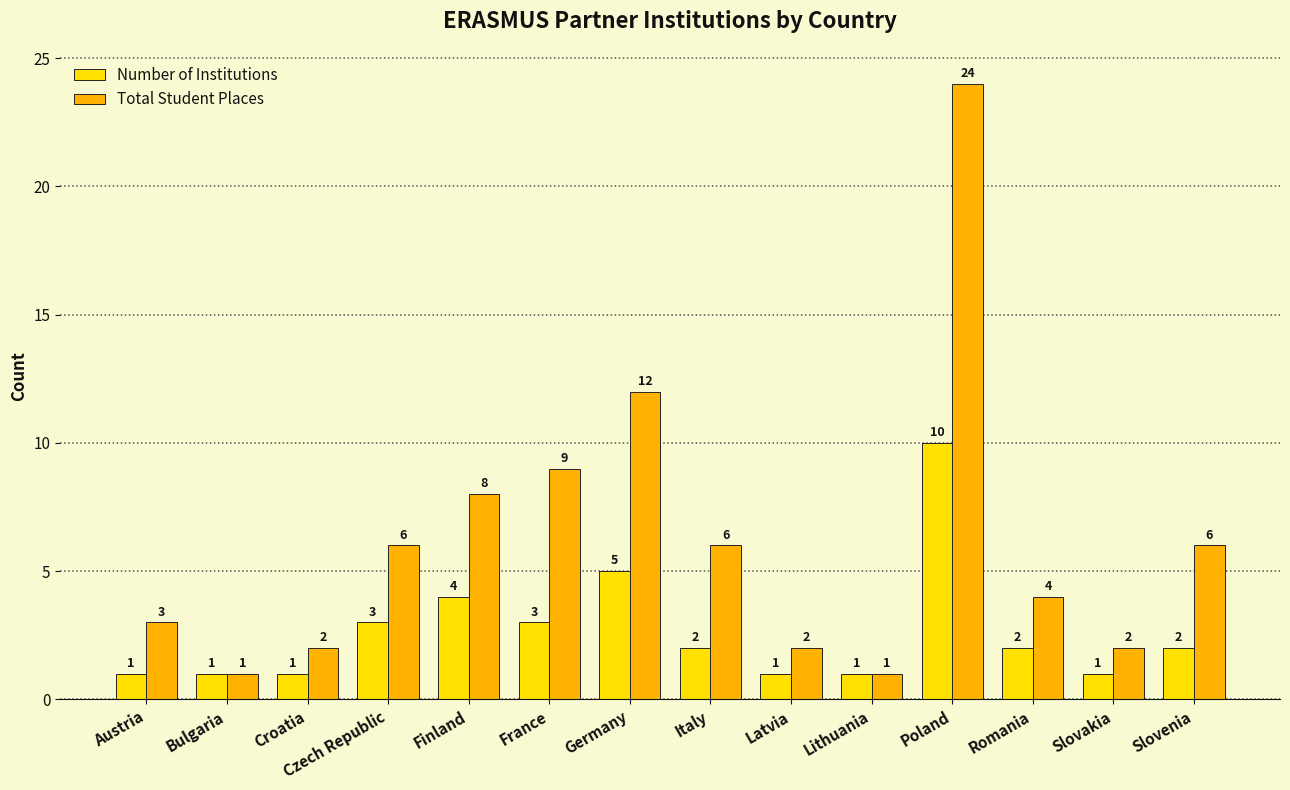

Which series has the widest spread of values?

Total Student Places